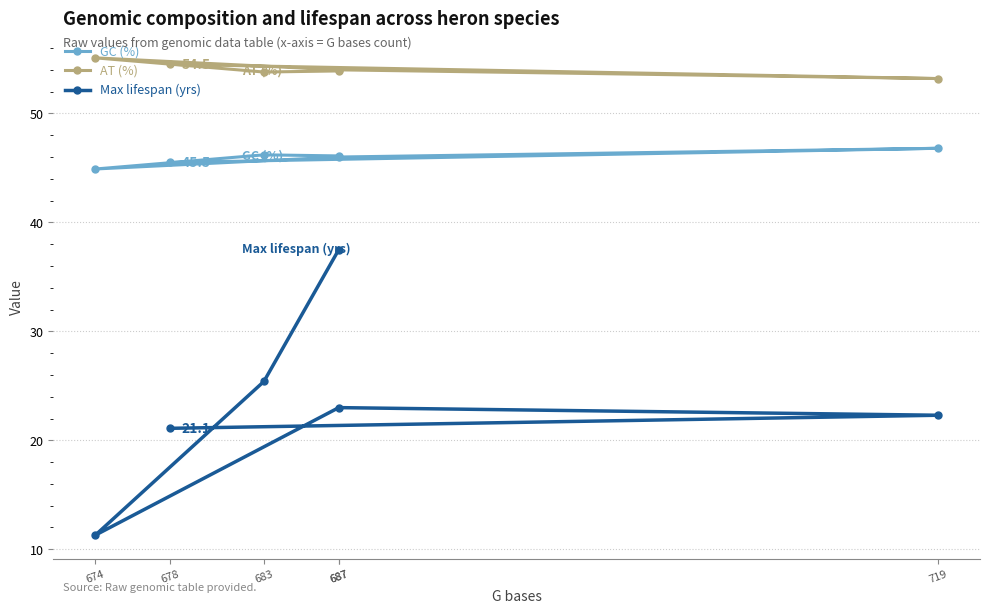

How many data points in AT (%) are less than 54?

3